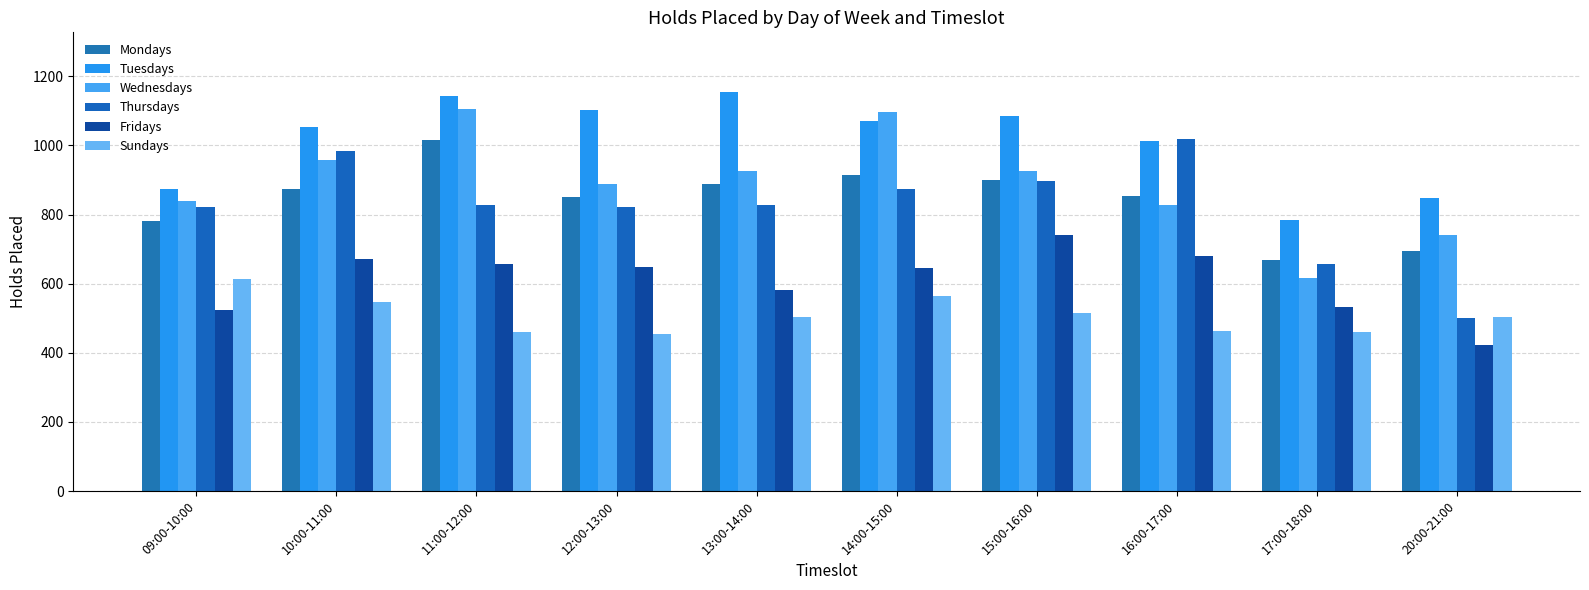

How many groups of bars are there?

10